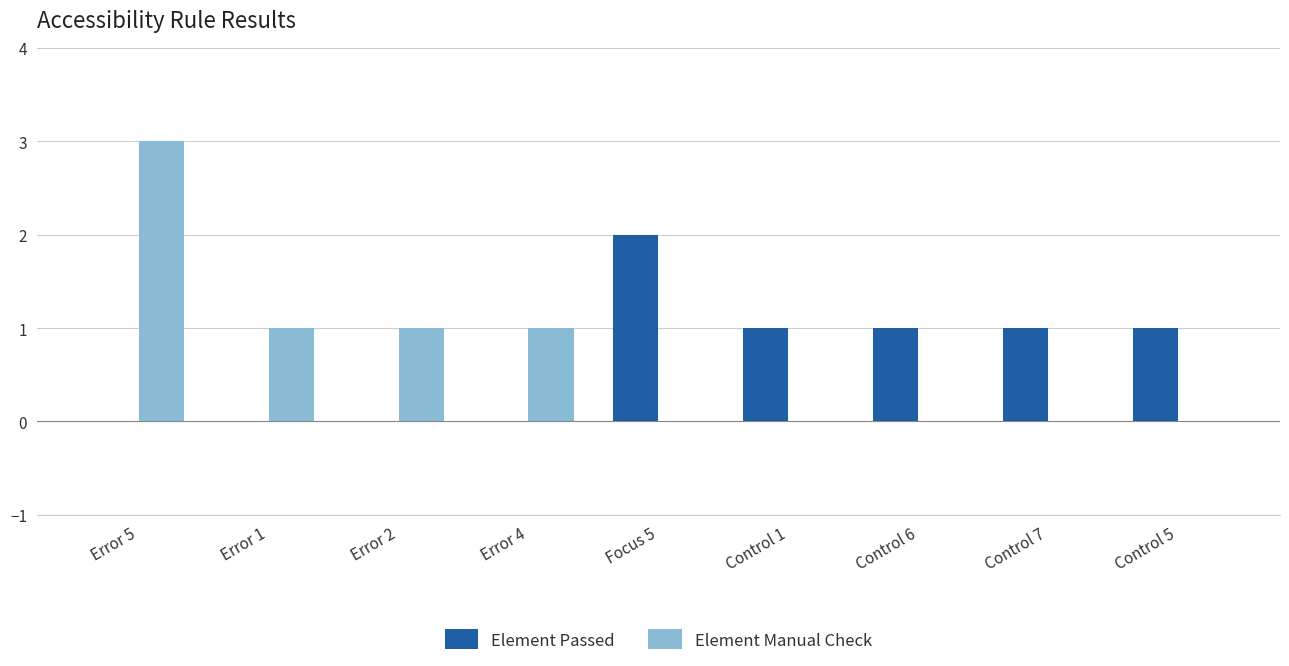

How many Element Passed values are between 0 and 1?

8